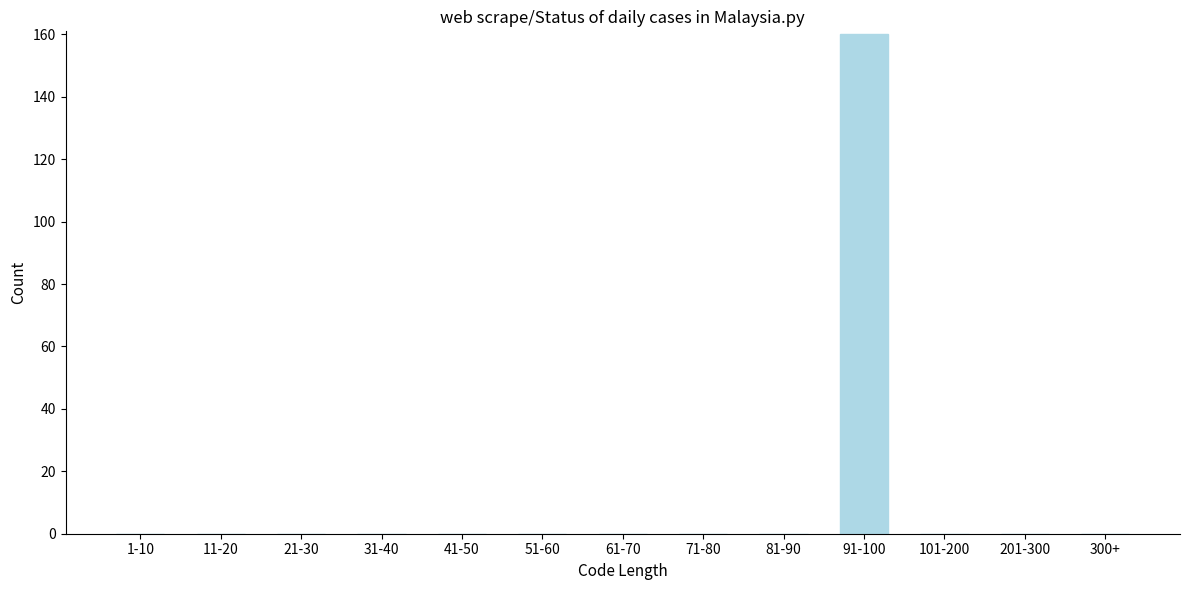

Reading left to right, extract all data points from this chart.

1-10=0	11-20=0	21-30=0	31-40=0	41-50=0	51-60=0	61-70=0	71-80=0	81-90=0	91-100=160	101-200=0	201-300=0	300+=0